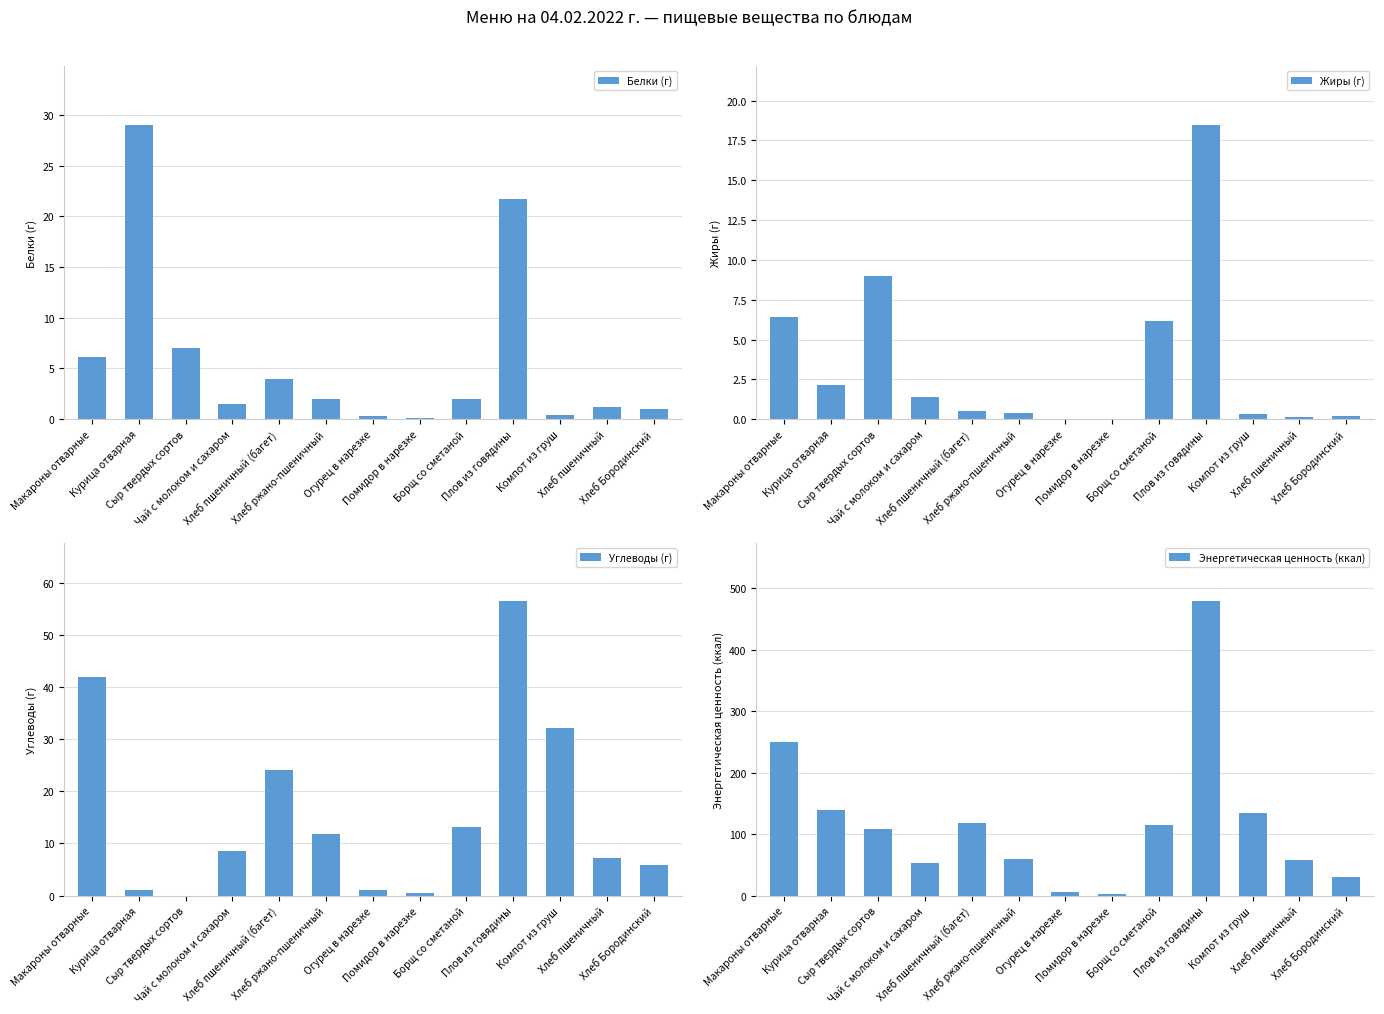

List the series in order of their peak value, lowest first.

Жиры (г), Белки (г), Углеводы (г), Энергетическая ценность (ккал)